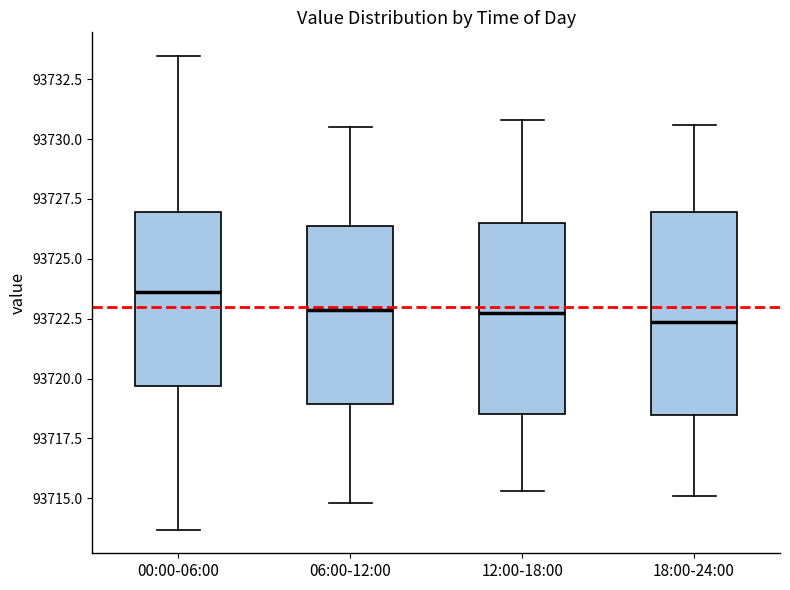

Which box has the highest median line?

00:00-06:00